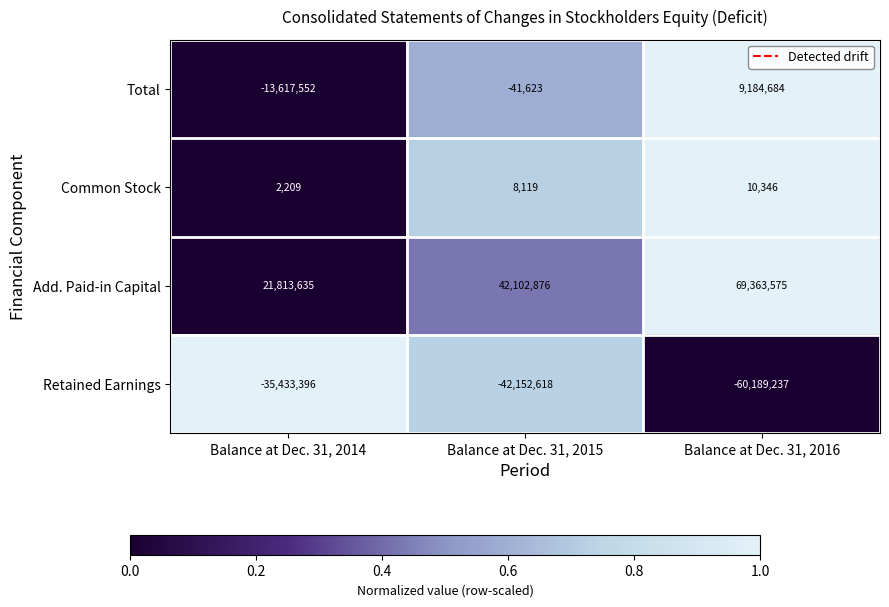

Reading left to right, extract all data points from this chart.

Total: -13617552	-41623	9184684
Common Stock: 2209	8119	10346
Add. Paid-in Capital: 21813635	42102876	69363575
Retained Earnings: -35433396	-42152618	-60189237